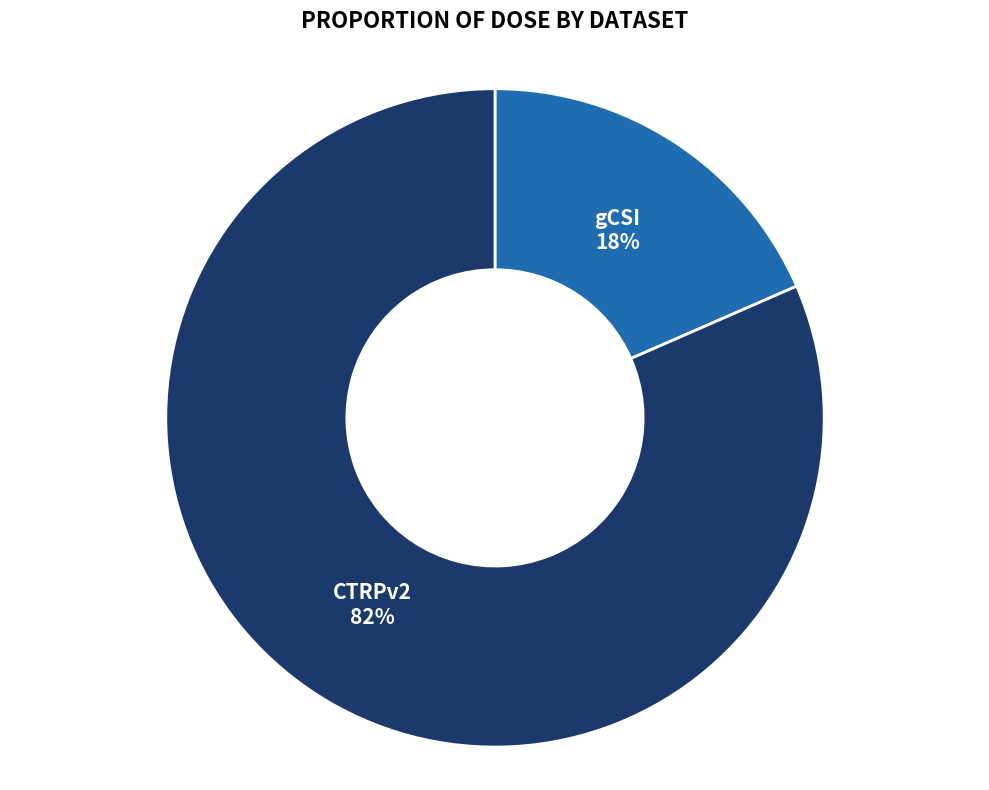

To the nearest percent, what percentage of the pie is CTRPv2?

82%